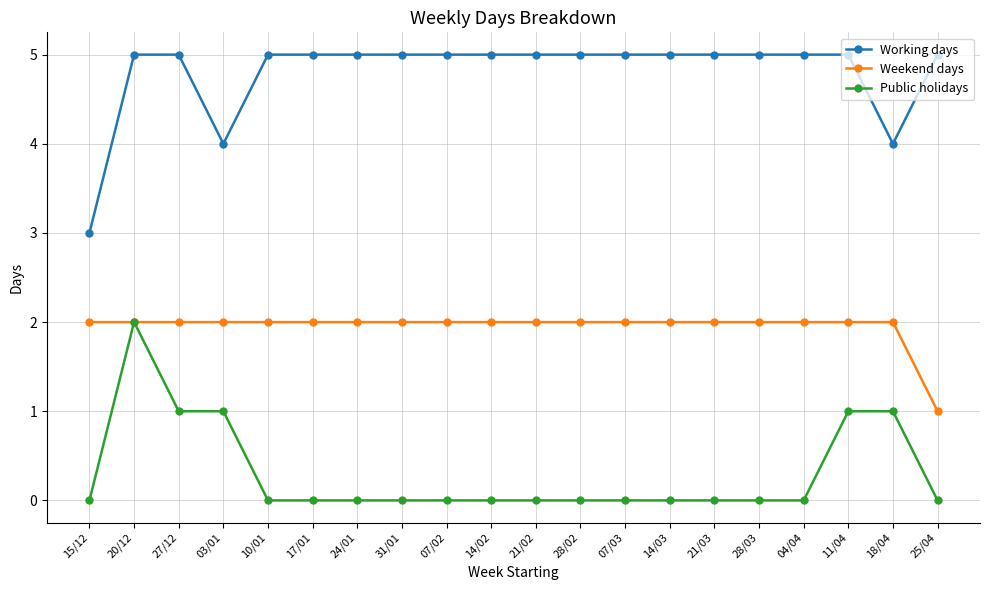

What is the greatest value displayed?

5